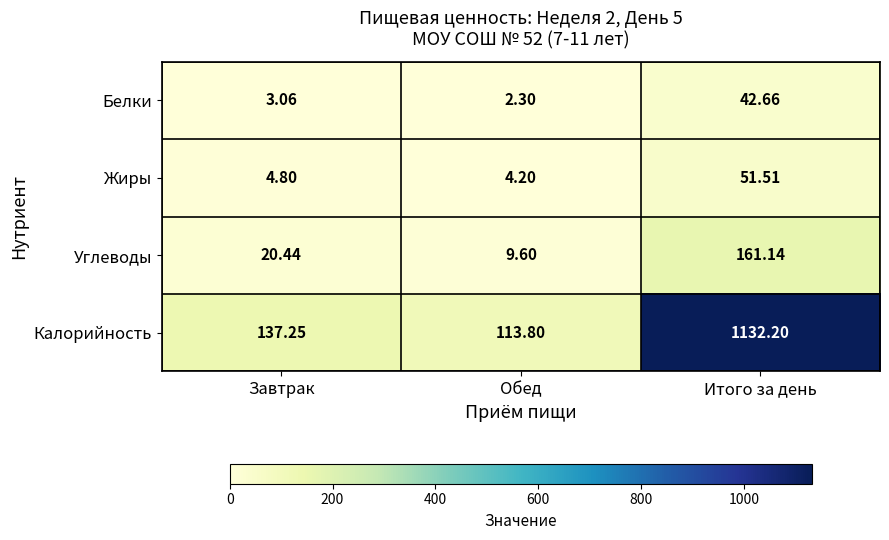

Where does the Белки series first go above 3?

Завтрак